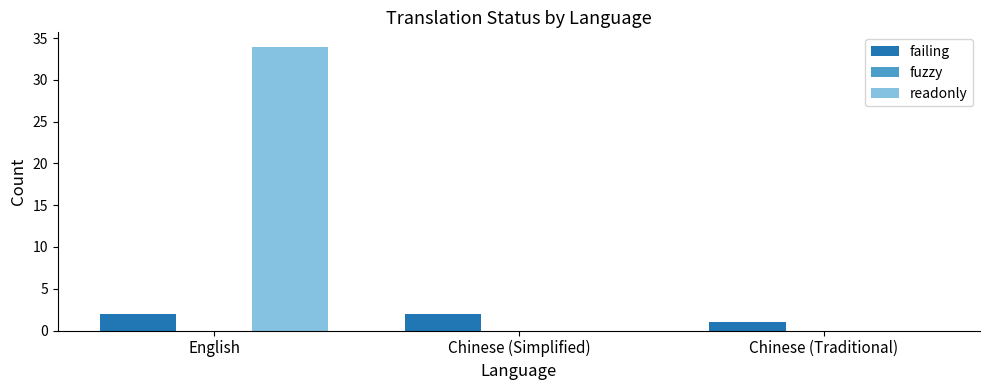

Between Chinese (Simplified) and Chinese (Traditional), which series saw the biggest shift?

failing